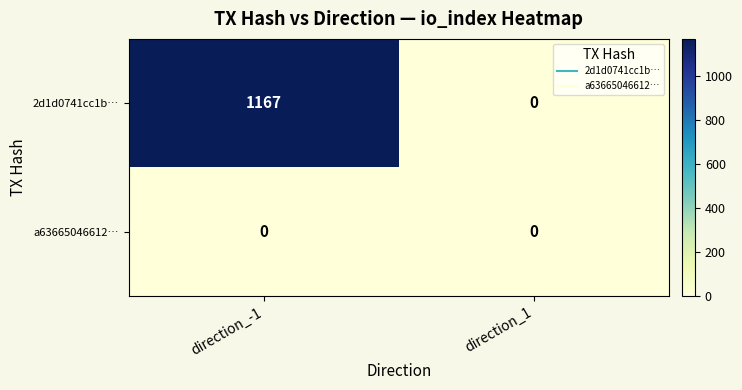

Rank the series by their maximum value, from lowest to highest.

a63665046612…, 2d1d0741cc1b…